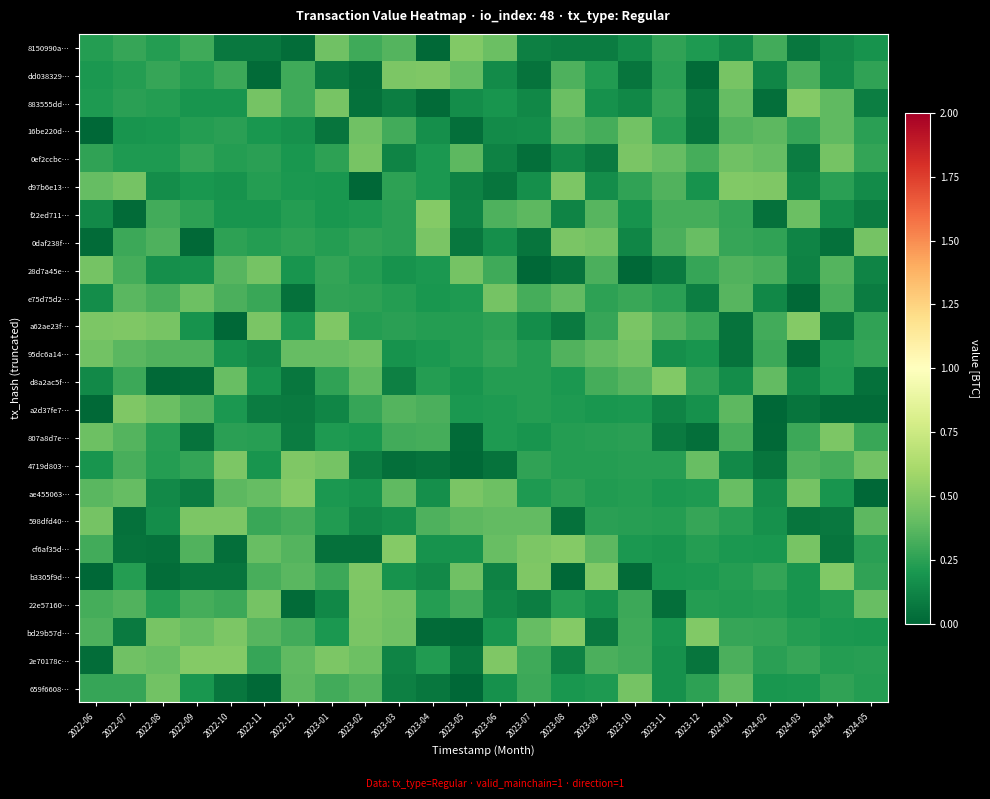

At which category is the sum across all series the highest?

2024-01